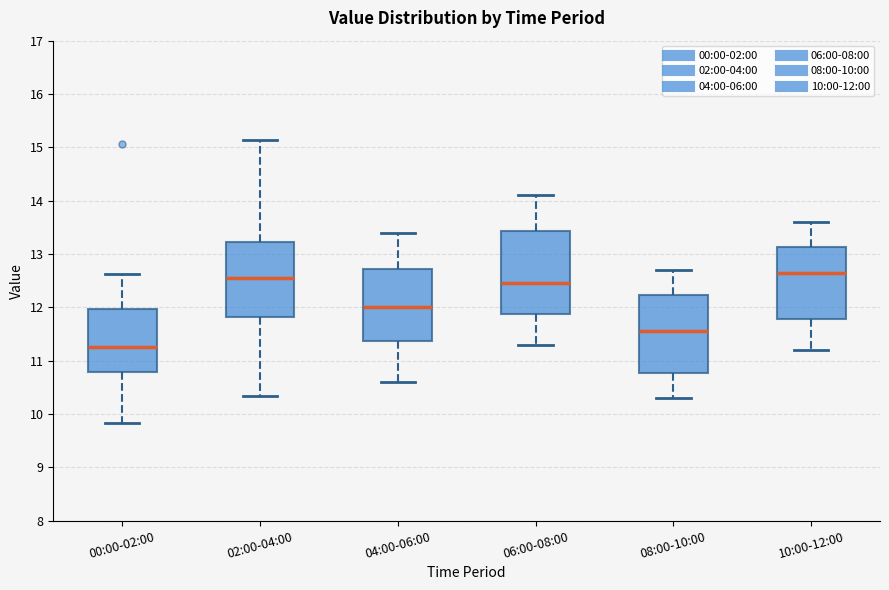

Reading left to right, read every box against the y-axis: the position of its median line, the range the box covers, and the ends of its whiskers. The values are not printed on the chart, so give them approximately, as read against the axis.

00:00-02:00: median 11.3, box 10.8 to 12.0, whiskers 9.8 to 12.6
02:00-04:00: median 12.6, box 11.8 to 13.2, whiskers 10.3 to 15.1
04:00-06:00: median 12.0, box 11.4 to 12.7, whiskers 10.6 to 13.4
06:00-08:00: median 12.5, box 11.9 to 13.4, whiskers 11.3 to 14.1
08:00-10:00: median 11.6, box 10.8 to 12.2, whiskers 10.3 to 12.7
10:00-12:00: median 12.7, box 11.8 to 13.1, whiskers 11.2 to 13.6